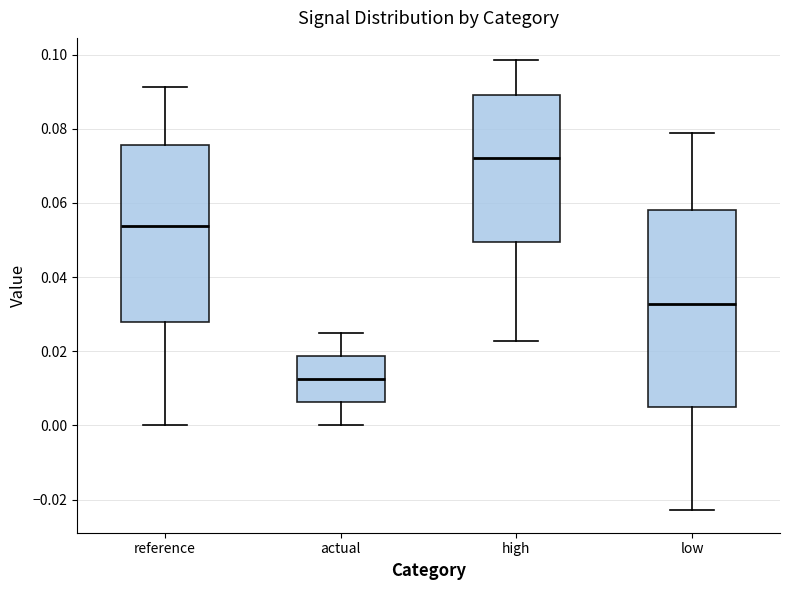

Reading left to right, read every box against the y-axis: the position of its median line, the range the box covers, and the ends of its whiskers. The values are not printed on the chart, so give them approximately, as read against the axis.

reference: median 0.054, box 0.028 to 0.076, whiskers 0.000 to 0.092
actual: median 0.012, box 0.006 to 0.018, whiskers 0.000 to 0.024
high: median 0.072, box 0.050 to 0.090, whiskers 0.022 to 0.098
low: median 0.032, box 0.004 to 0.058, whiskers -0.022 to 0.078